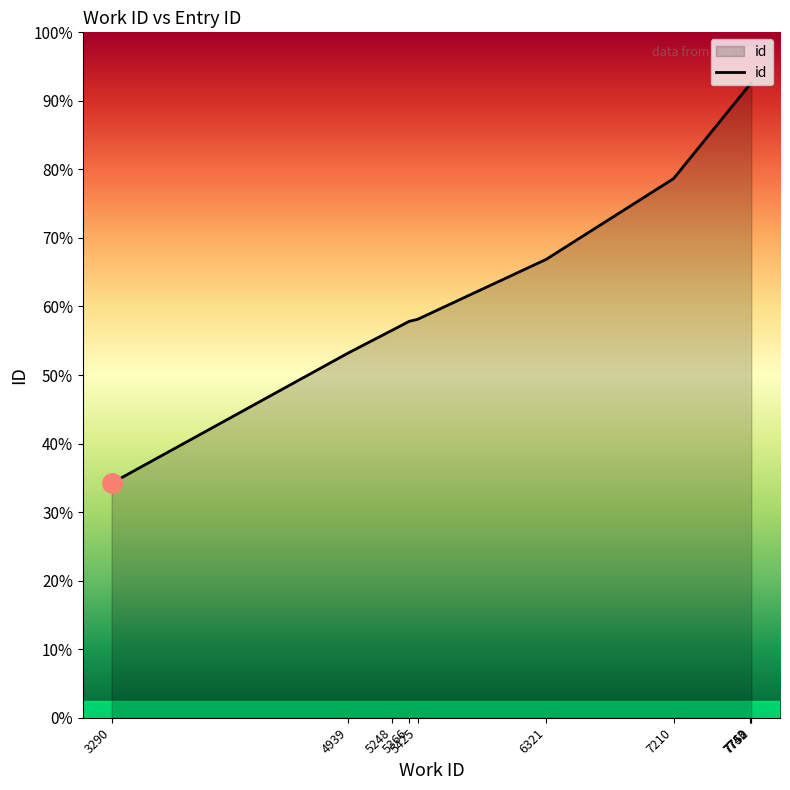

What is the average value?

17077